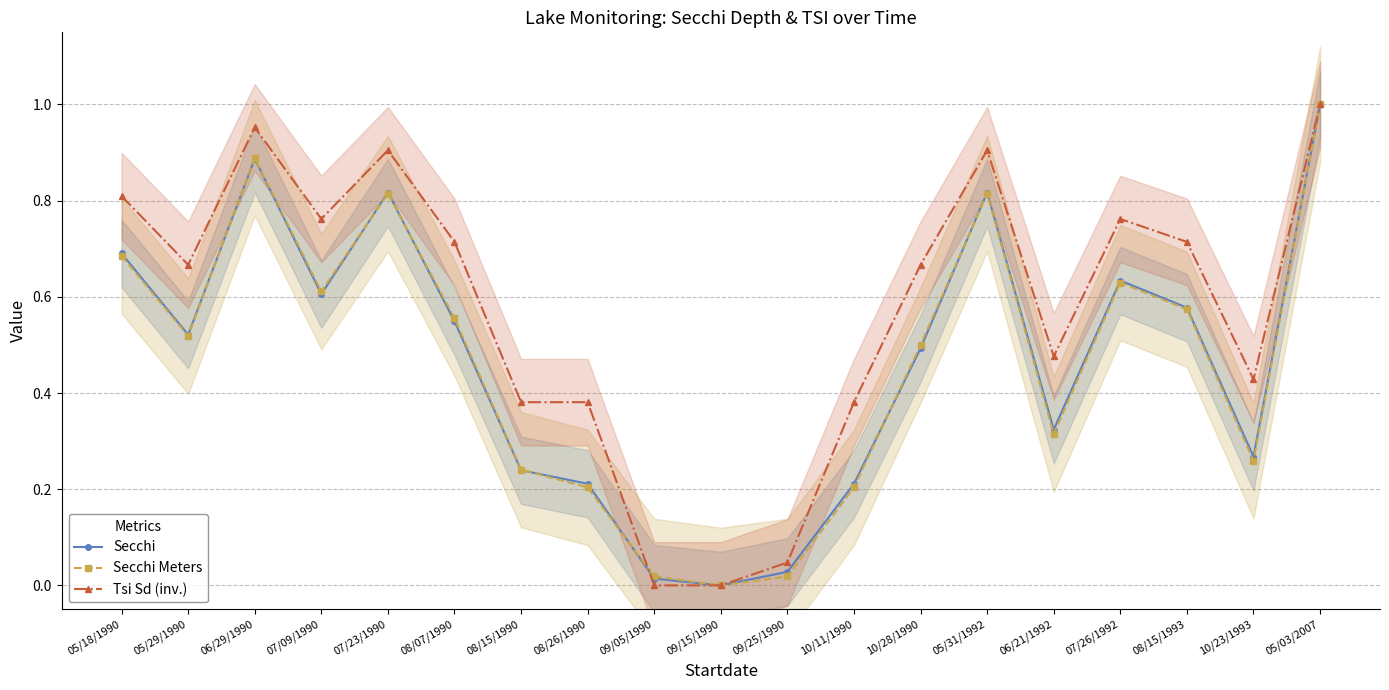

Is the value of Tsi Sd (inv.) at 08/15/1990 greater than the value of Secchi at 10/11/1990?

Yes